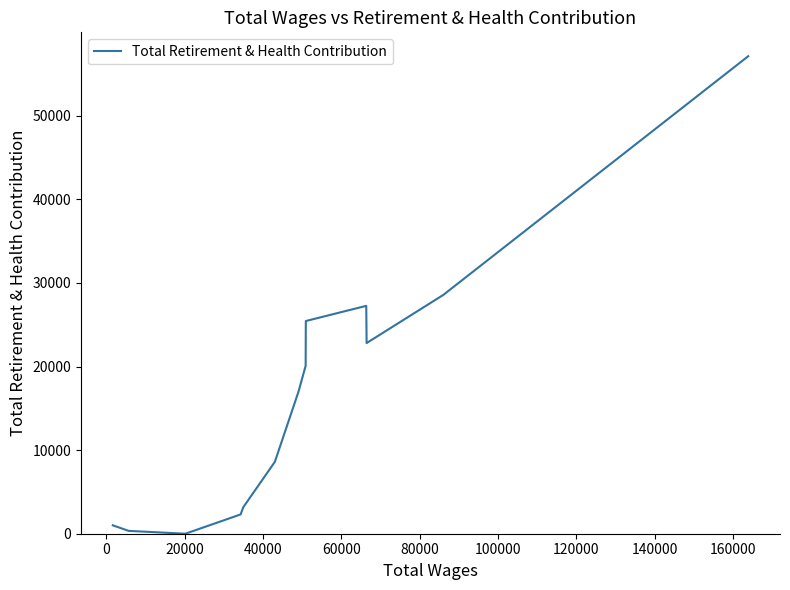

What is the maximum value shown in the chart?

57124